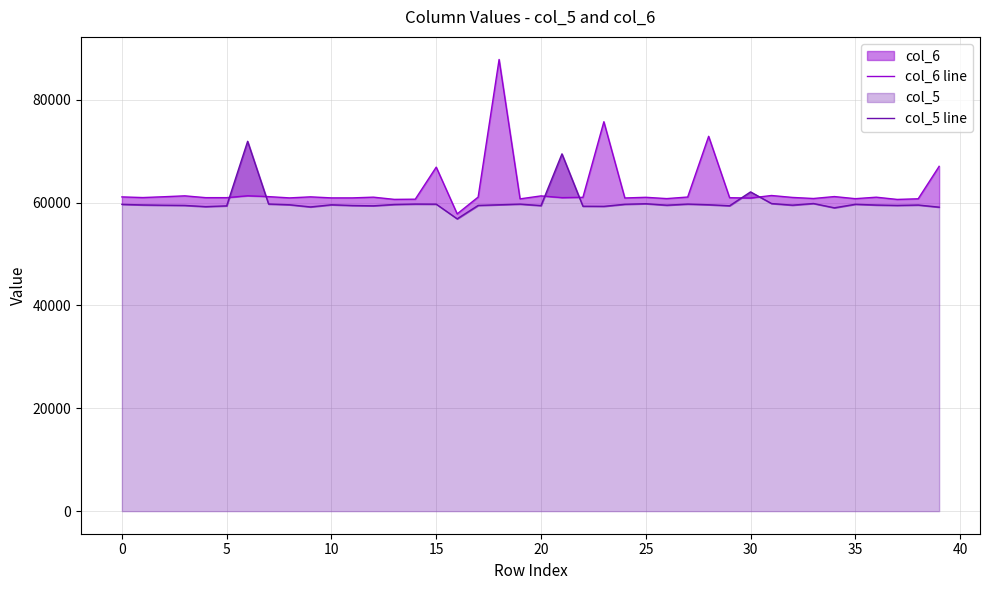

Count the number of categories in the chart.

40